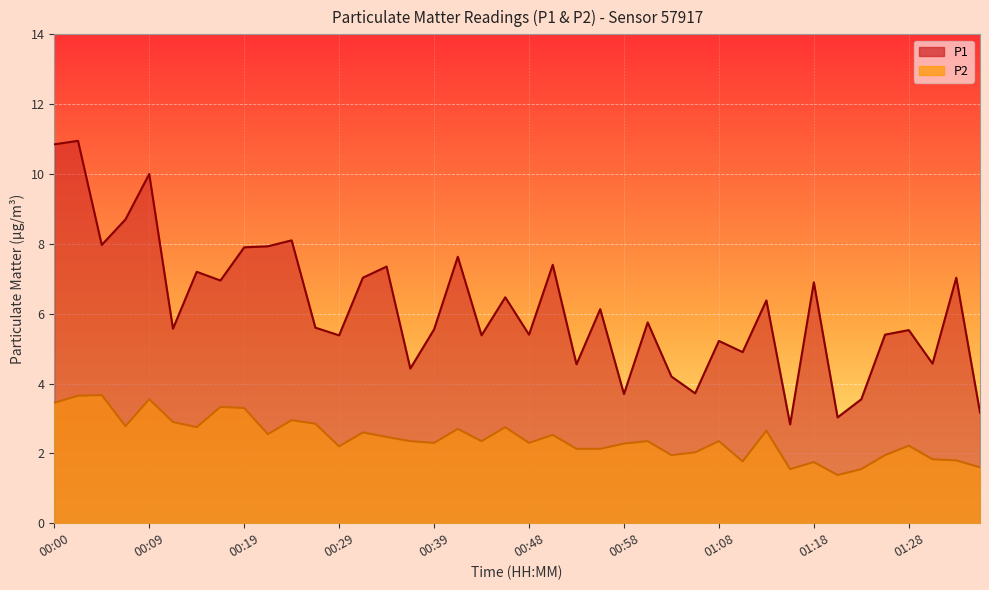

Does the chart display data point markers on the line(s)?

No